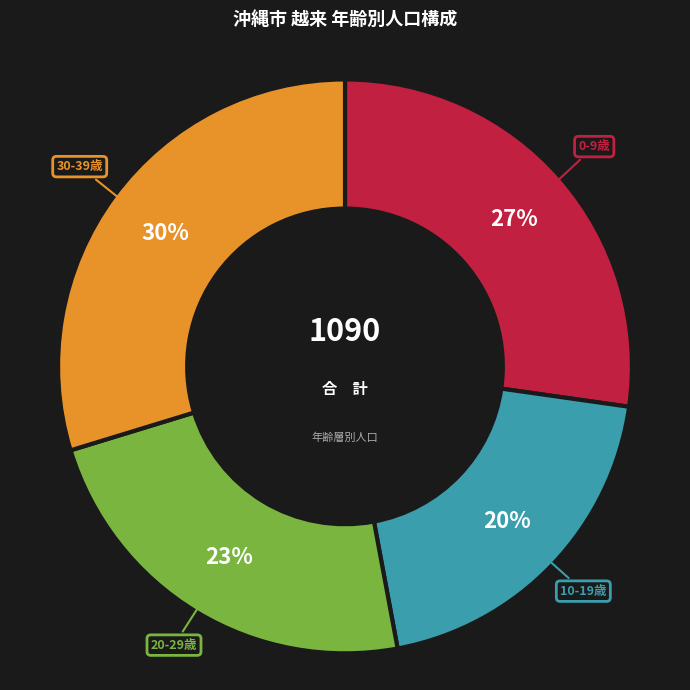

To the nearest percent, what is the average slice percentage?

25%